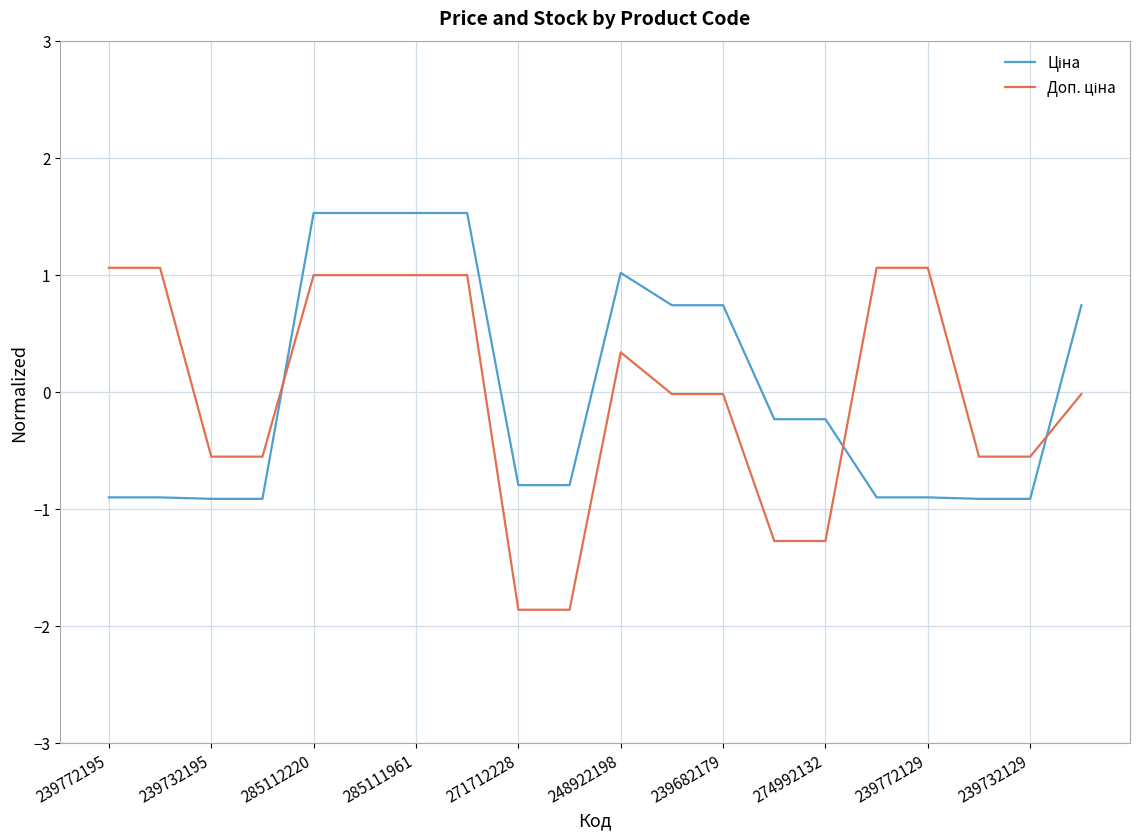

How many lines are shown in the chart?

2